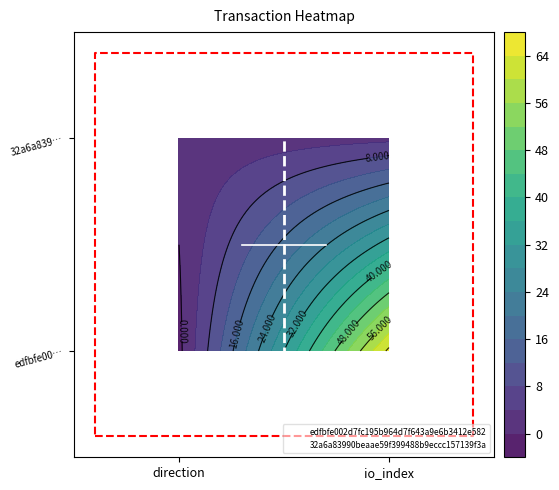

Reading right to left, extract all data points from this chart.

edfbfe002d7fc195b964d7f643a9e6b3412e582: 1.1	-0.1
32a6a83990beaae59f399488b9eccc157139f3a: 0.5	0.5